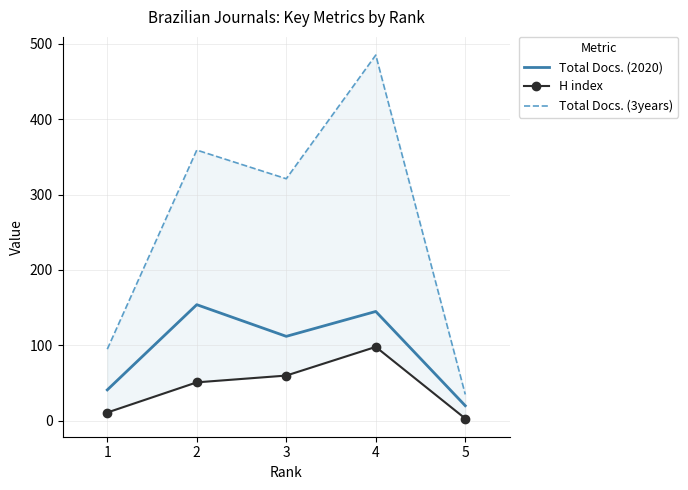

Which series has the widest spread of values?

Total Docs. (3years)